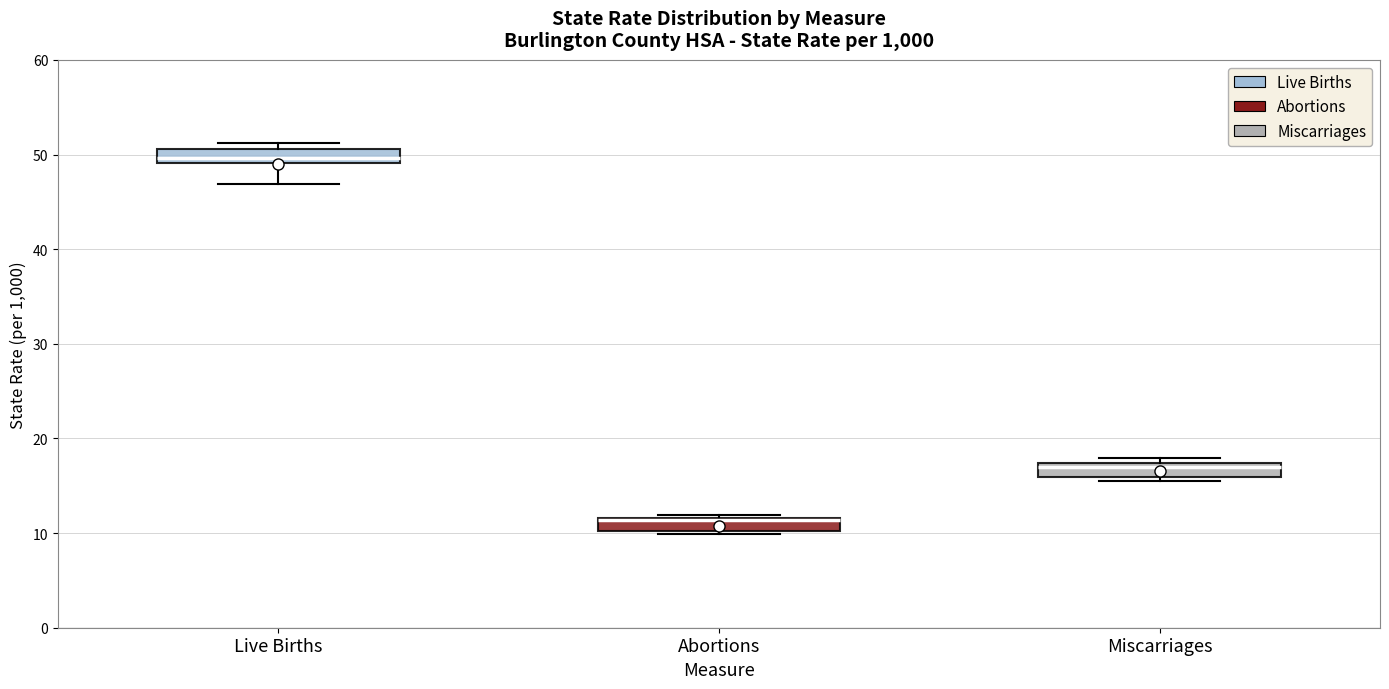

Where does the median line of the box for Live Births sit on the y-axis? The values are not printed on the chart, so give them approximately, as read against the axis.

50